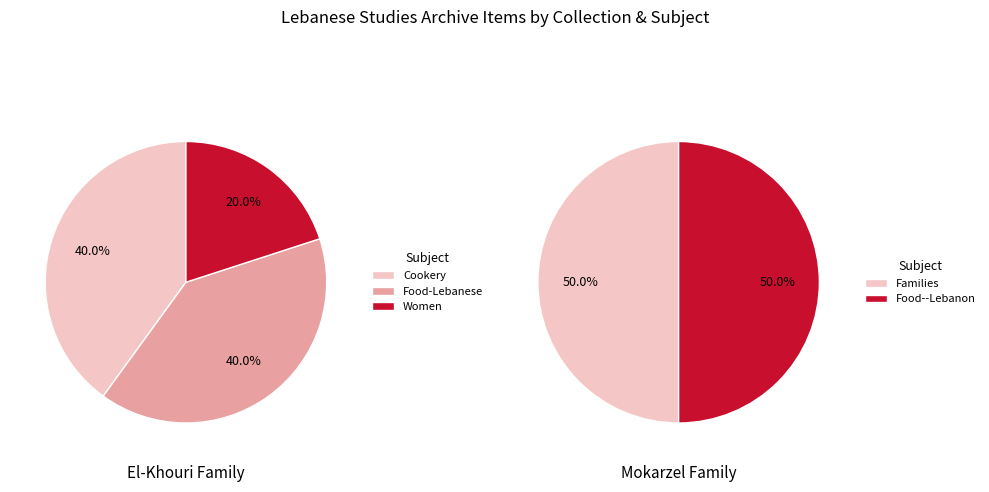

Which has a higher value, El-Khouri Family or Mokarzel Family?

Mokarzel Family